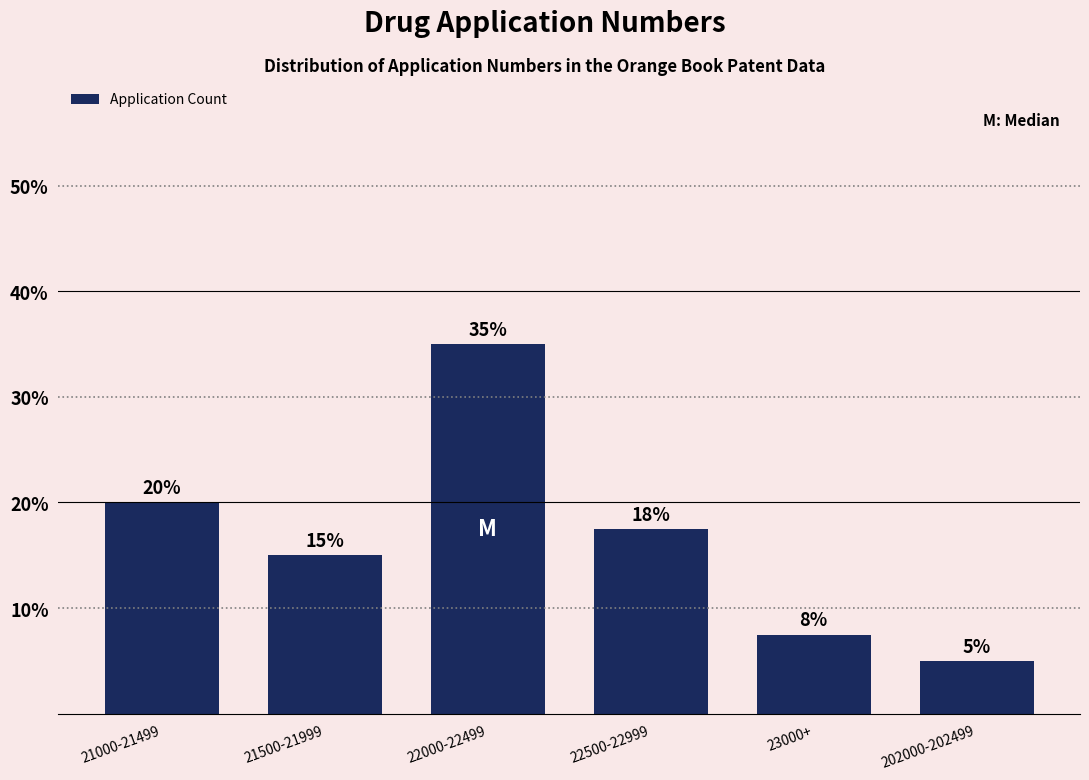

What is the label of the 6th bar from the right?

21000-21499